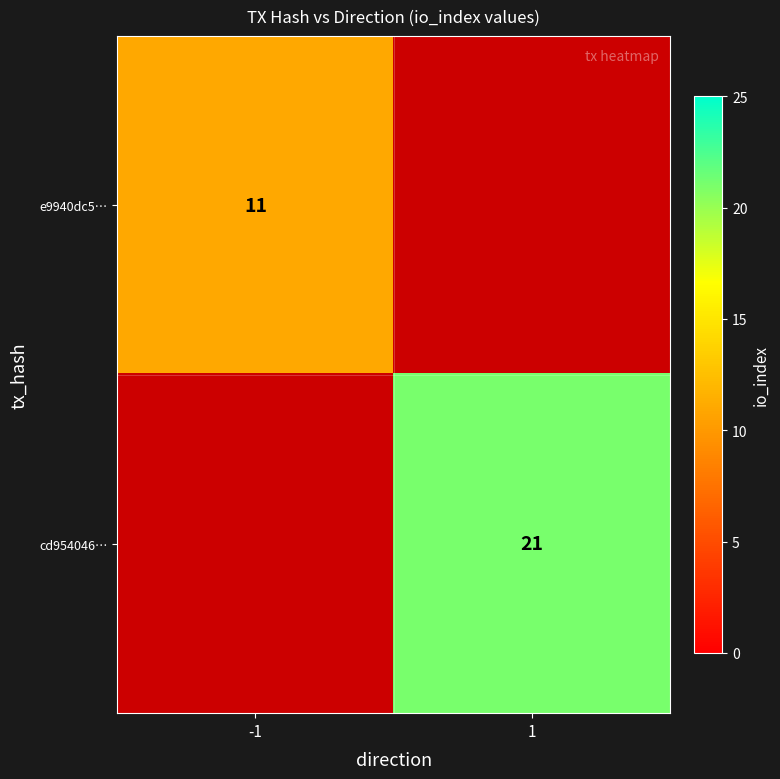

Is it true that e9940dc5… equals 5 at -1?

False